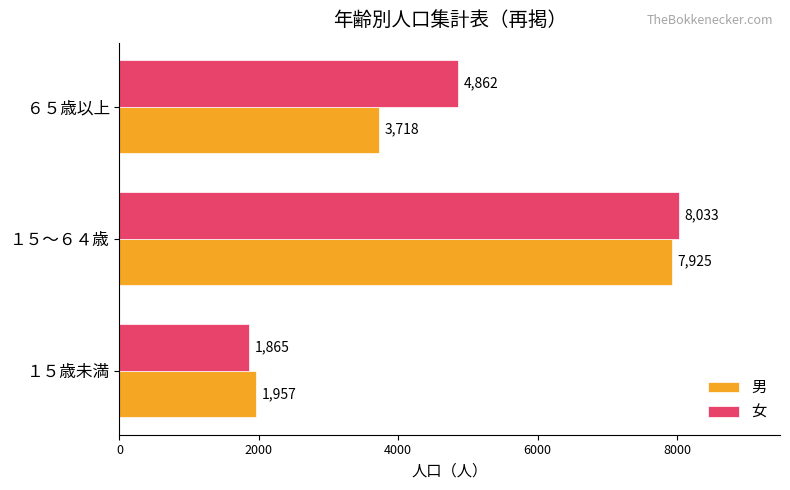

Is the value of 男 at ６５歳以上 greater than the value of 女 at １５～６４歳?

No